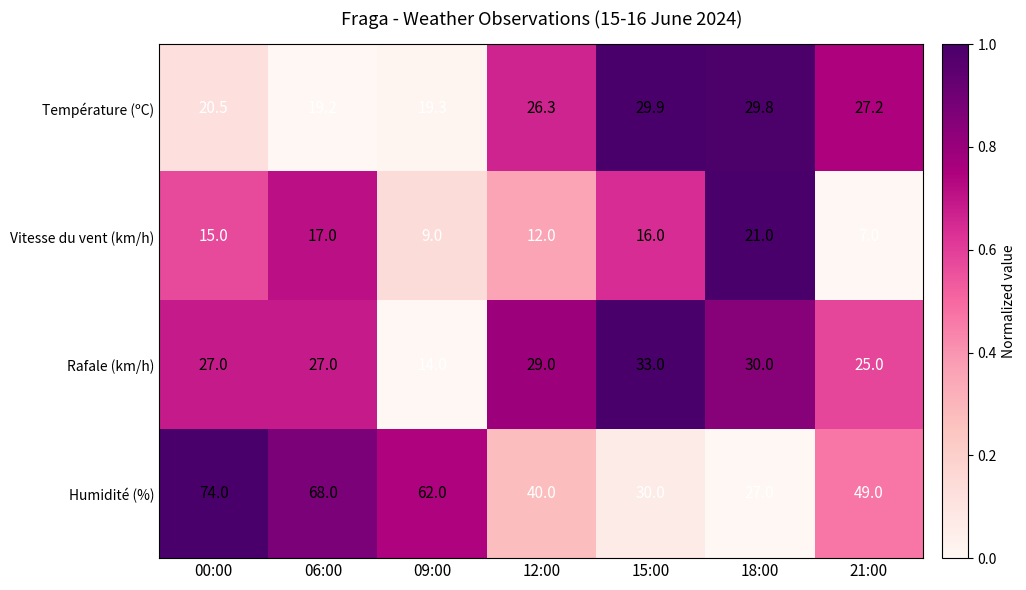

Reading left to right, extract all data points from this chart.

Température (ºC): 00:00=20.5	06:00=19.2	09:00=19.3	12:00=26.3	15:00=29.9	18:00=29.8	21:00=27.2
Vitesse du vent (km/h): 00:00=15.0	06:00=17.0	09:00=9.0	12:00=12.0	15:00=16.0	18:00=21.0	21:00=7.0
Rafale (km/h): 00:00=27.0	06:00=27.0	09:00=14.0	12:00=29.0	15:00=33.0	18:00=30.0	21:00=25.0
Humidité (%): 00:00=74.0	06:00=68.0	09:00=62.0	12:00=40.0	15:00=30.0	18:00=27.0	21:00=49.0